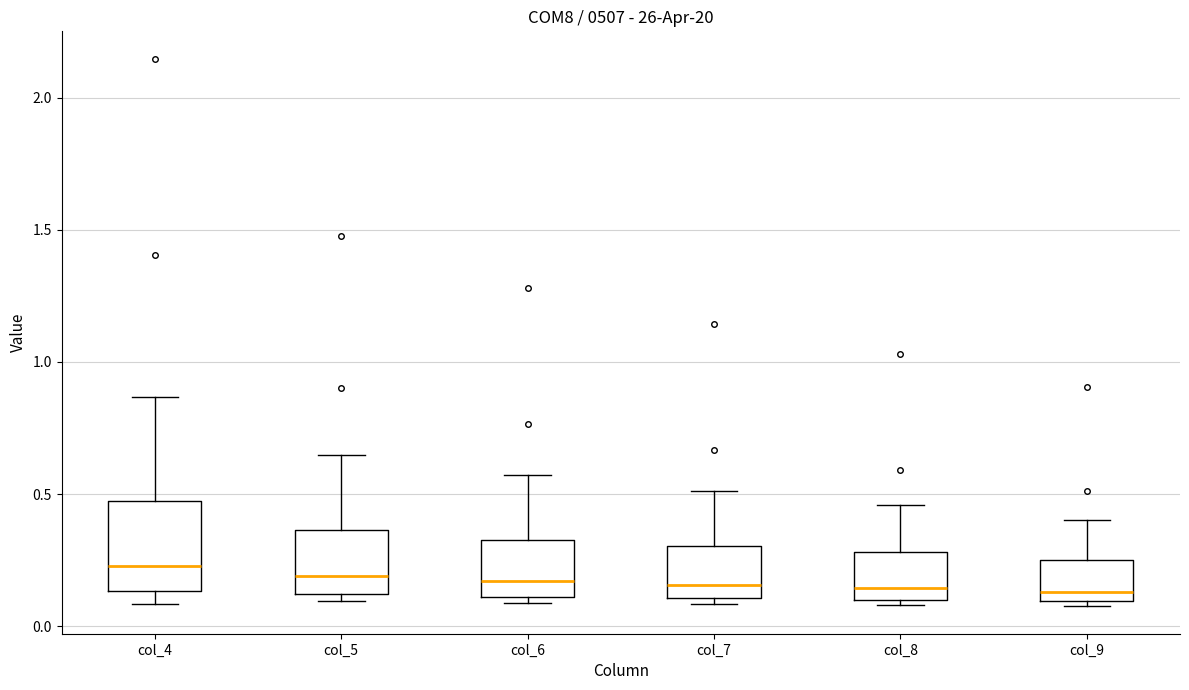

Comparing the boxes themselves (not the whiskers), which one is the tallest?

col_4